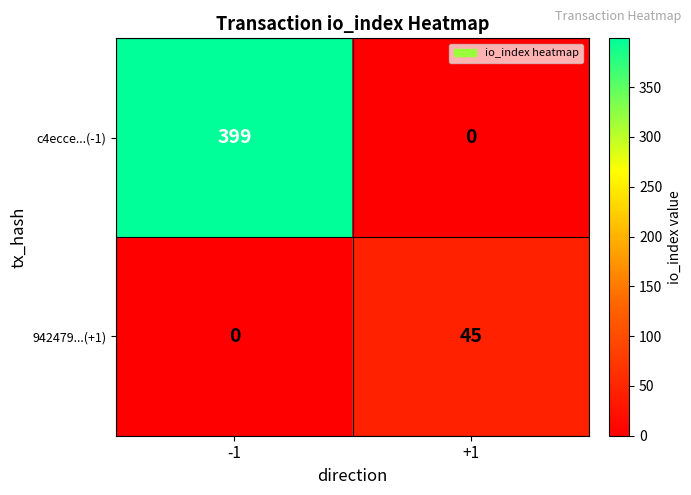

At which label does c4ecce...(-1) reach its minimum?

+1